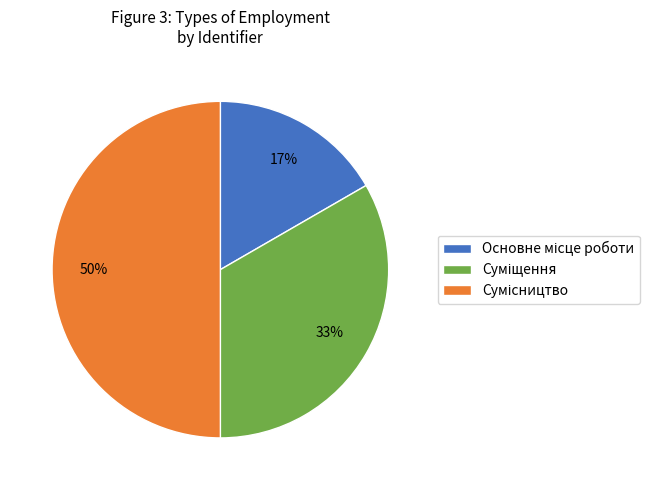

To the nearest percent, what is the difference between the largest and smallest slice percentages?

33%